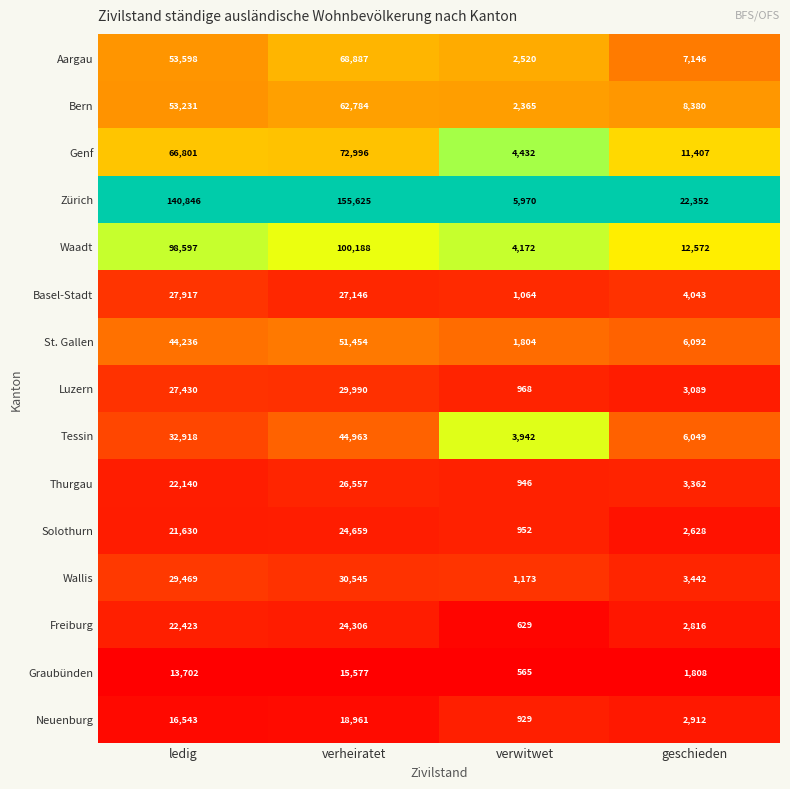

Which series has the widest spread of values?

Zürich